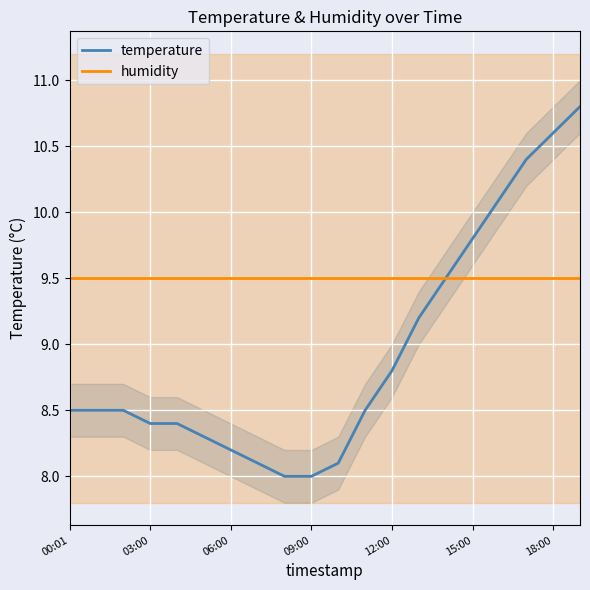

Reading right to left, list all the values displayed in this chart.

temperature: 10.8	10.6	10.4	10.1	9.8	9.5	9.2	8.8	8.5	8.1	8.0	8.0	8.1	8.2	8.3	8.4	8.4	8.5	8.5	8.5
humidity: 9.5	9.5	9.5	9.5	9.5	9.5	9.5	9.5	9.5	9.5	9.5	9.5	9.5	9.5	9.5	9.5	9.5	9.5	9.5	9.5